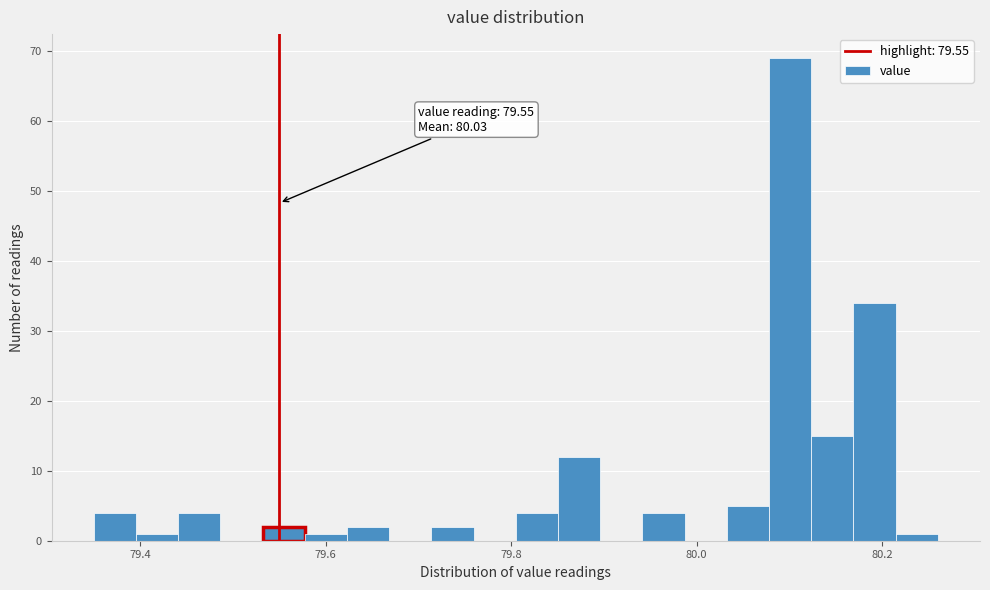

Around what value on the x-axis is the tallest bar? Give the approximate position of its centre, as read against the axis.

80.10